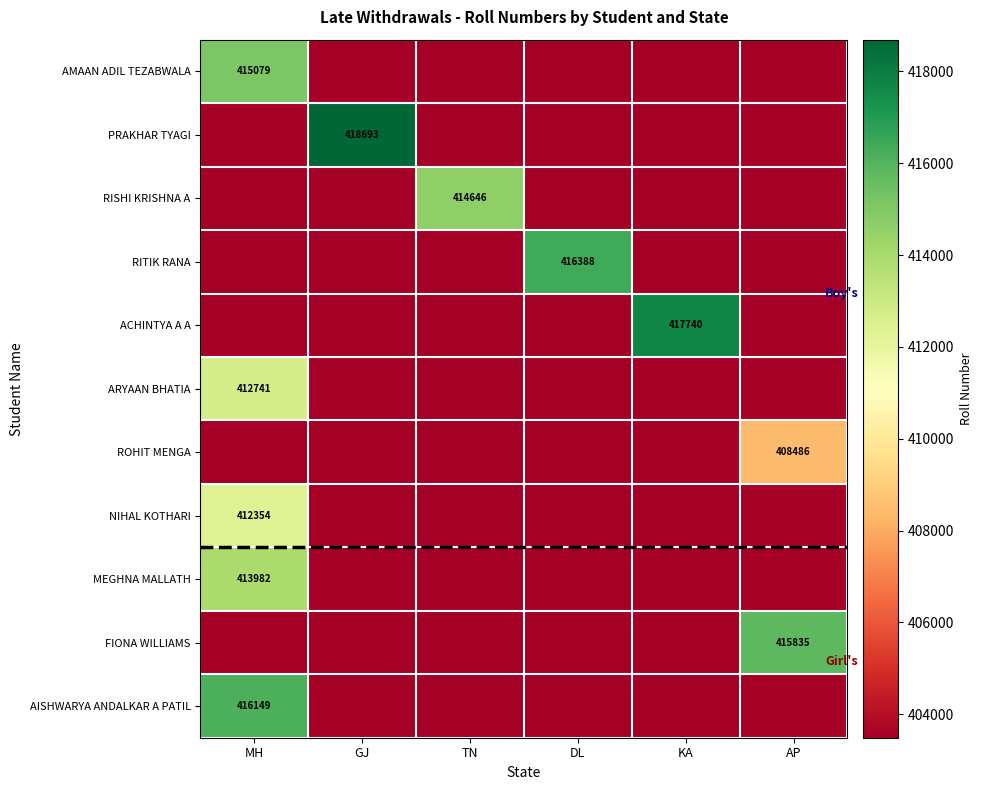

The ARYAAN BHATIA series shows 412741 at MH. True or false?

True